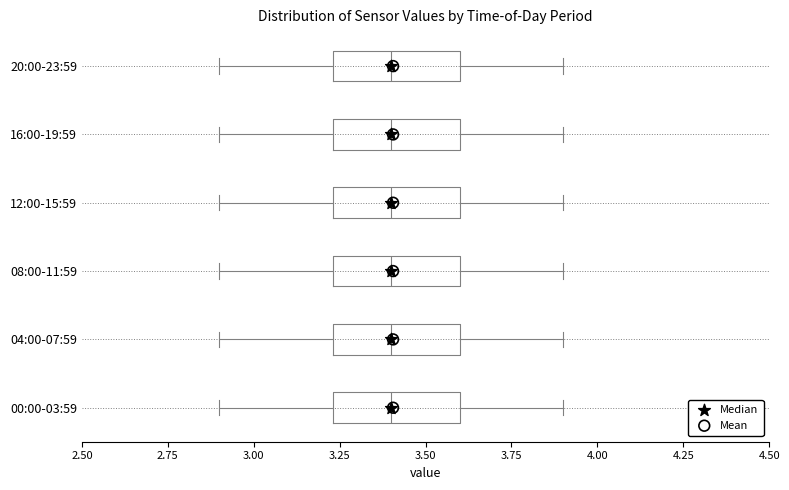

Where does the median line of the box for 20:00-23:59 sit on the x-axis? The values are not printed on the chart, so give them approximately, as read against the axis.

3.40